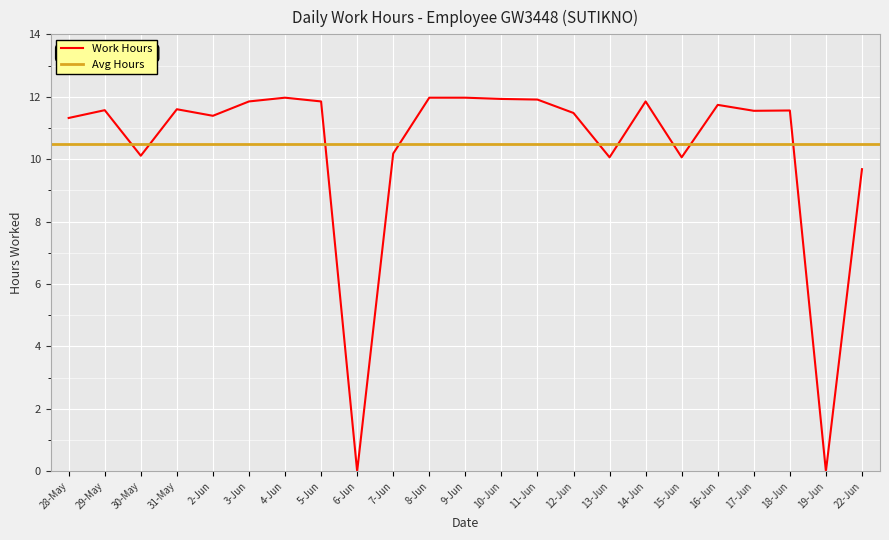

Is this an area chart (filled region under the line)?

No